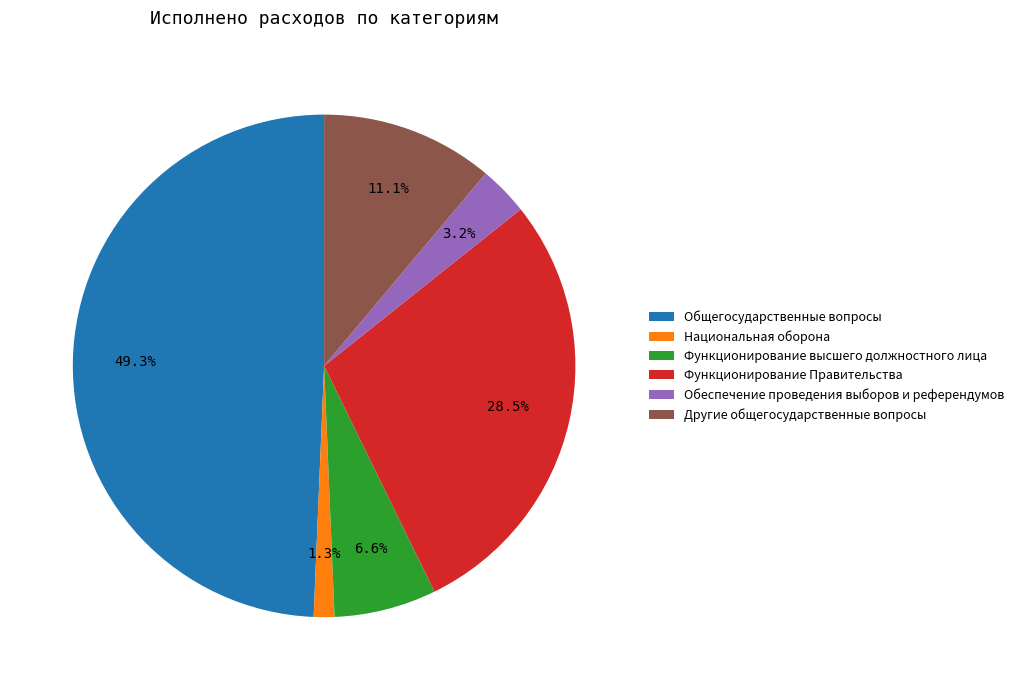

Which category has the smallest portion of the pie?

Национальная оборона